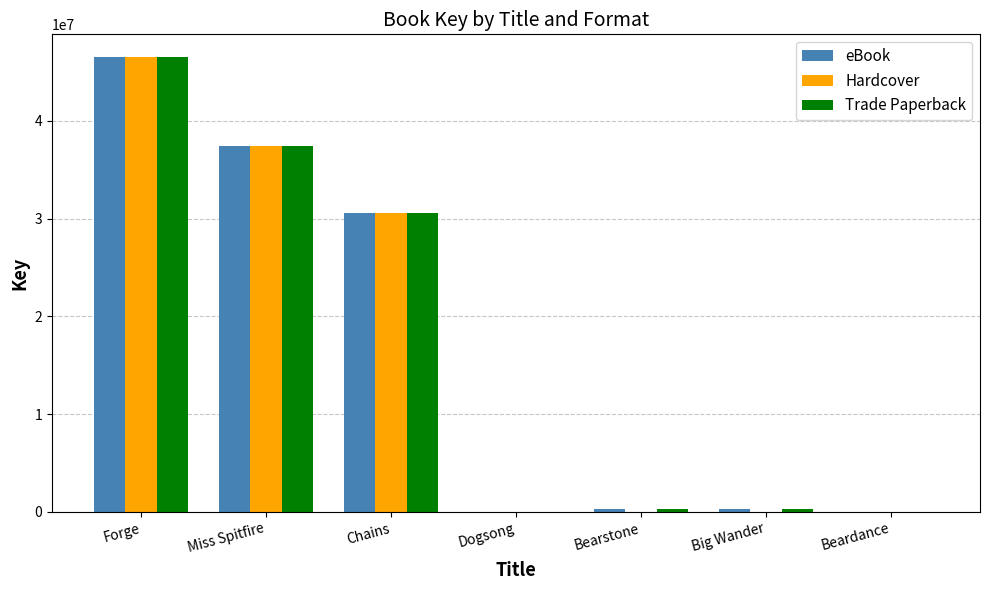

Is it true that Hardcover equals 81179362 at Forge?

False